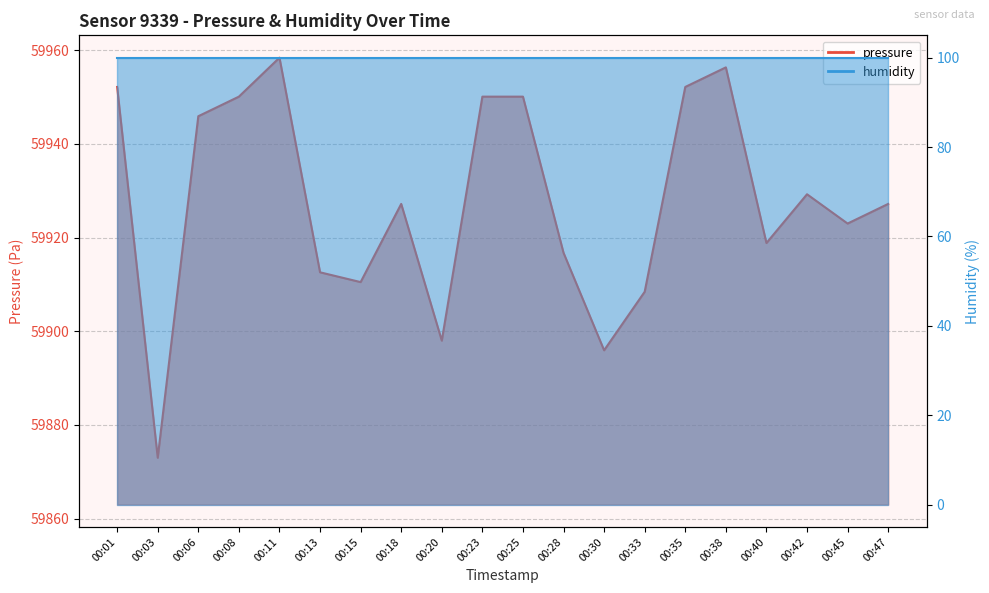

True or false: the data shows 59910.5 at 00:15.

True